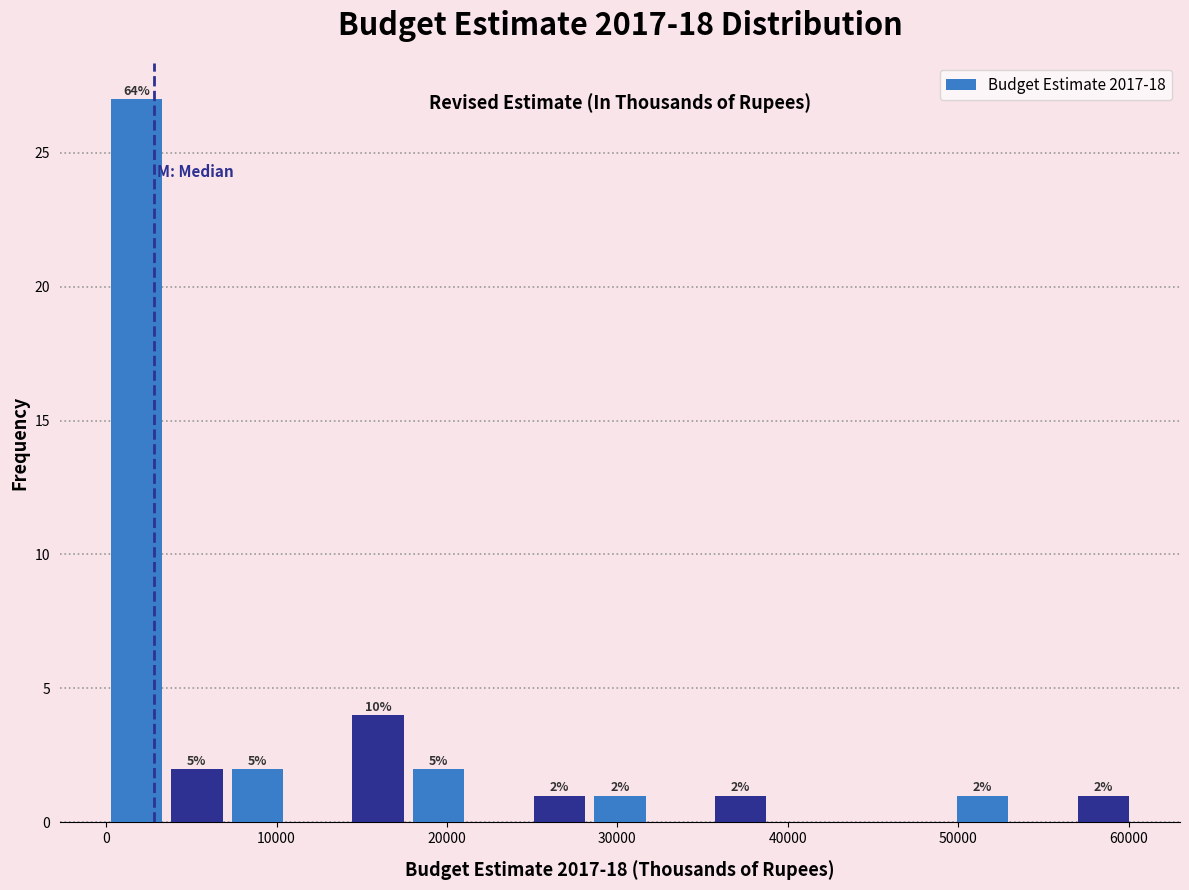

Around what value on the x-axis is the tallest bar? Give the approximate position of its centre, as read against the axis.

2000